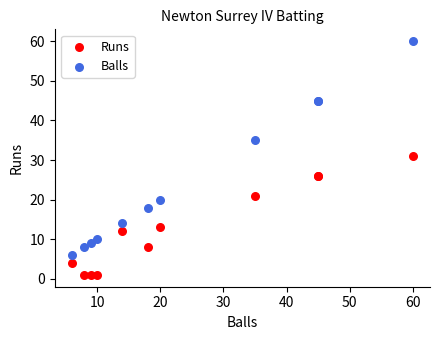

Which series contains the lowest Y value?

Runs